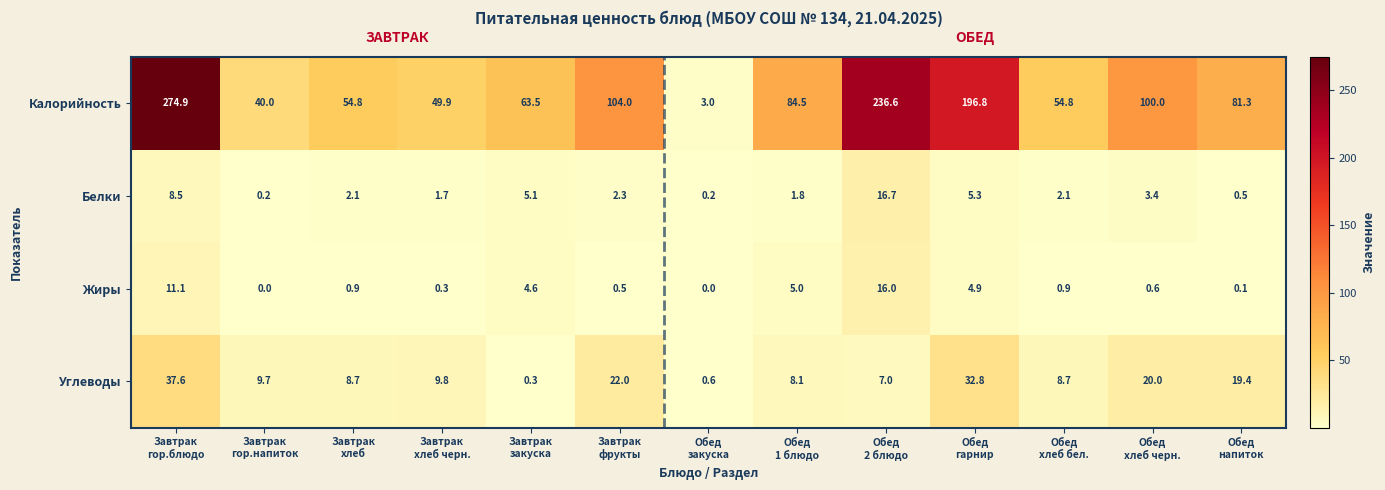

What is the maximum value for Углеводы?

37.6